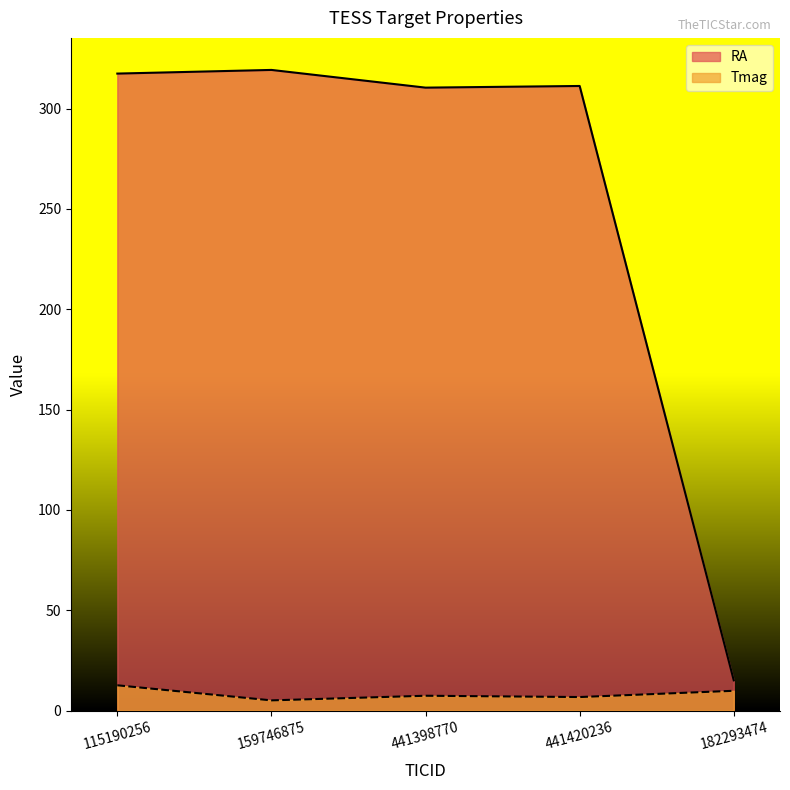

At which category does the chart reach its minimum across all series?

159746875